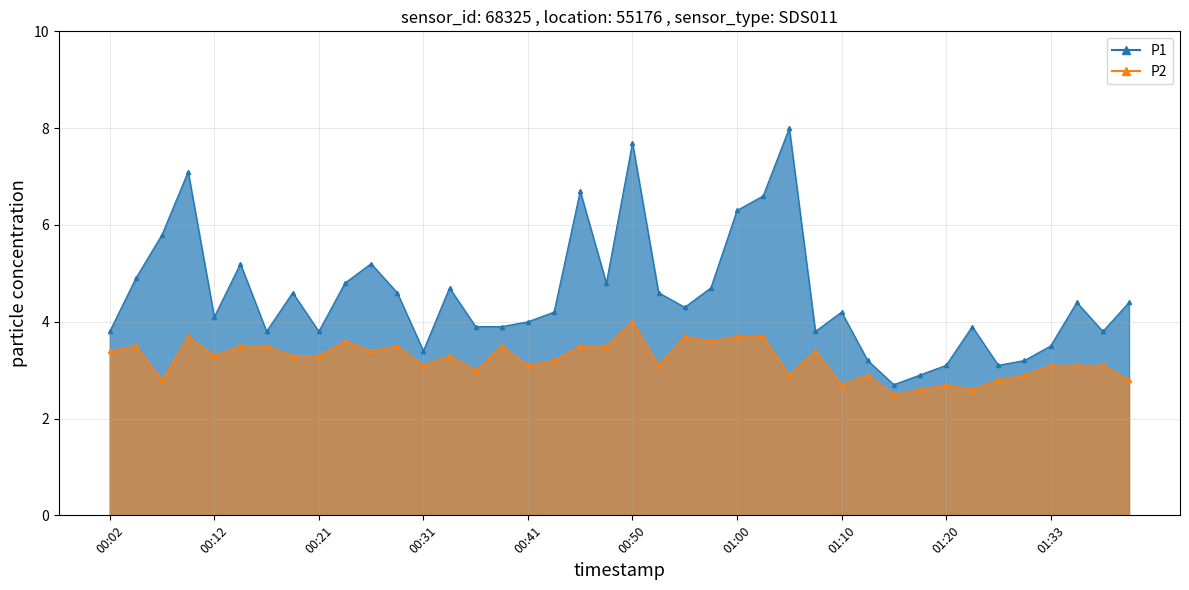

How many interior local peaks does the P2 series have?

11